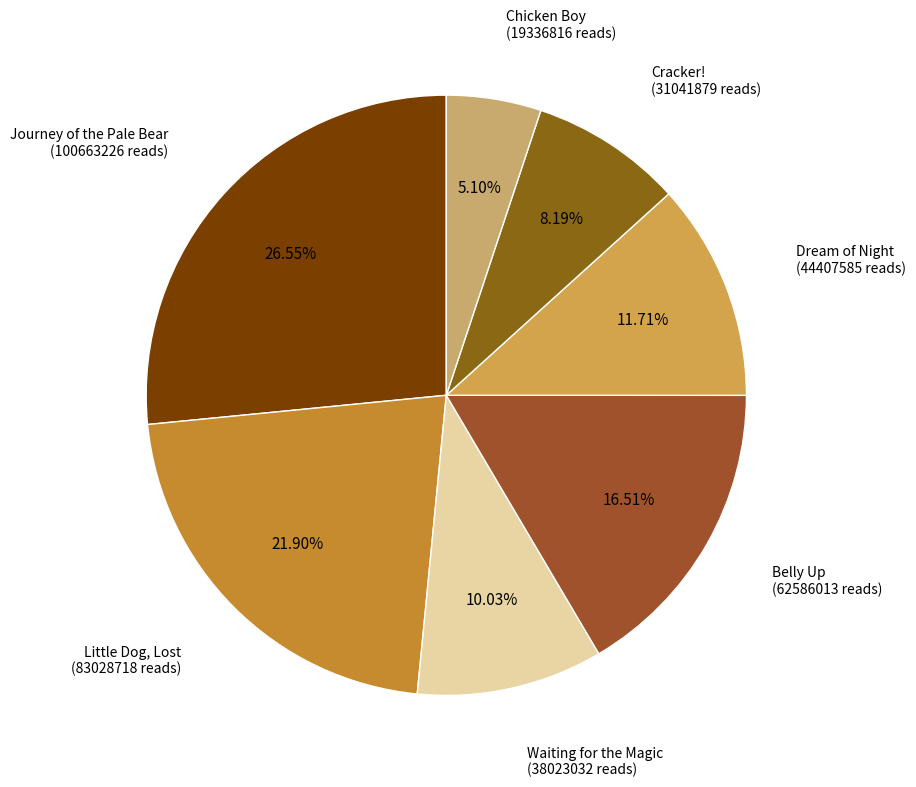

Which category has the biggest portion of the pie?

Journey of the Pale Bear